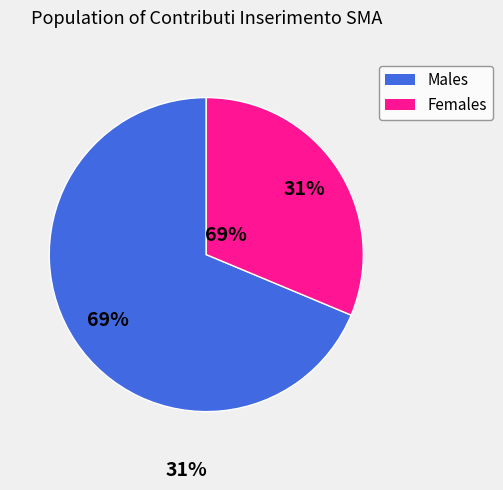

Is there a majority slice in this chart?

Yes